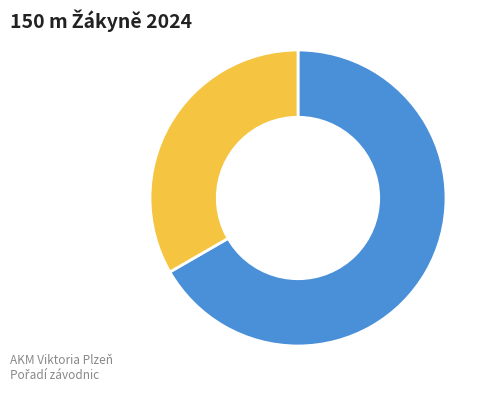

Is there a majority slice in this chart?

Yes